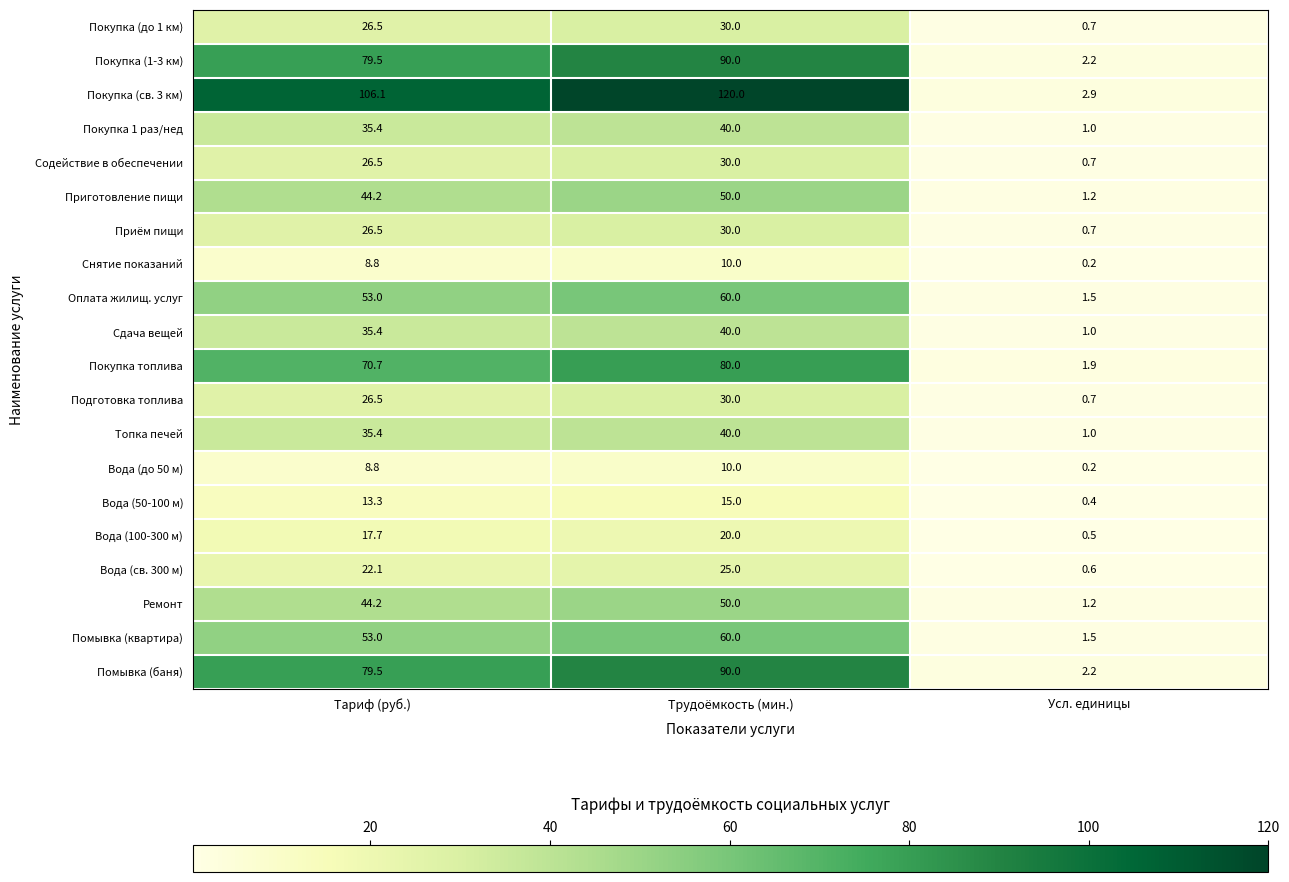

What is the sum of all Вода (100-300 м) values?

38.2